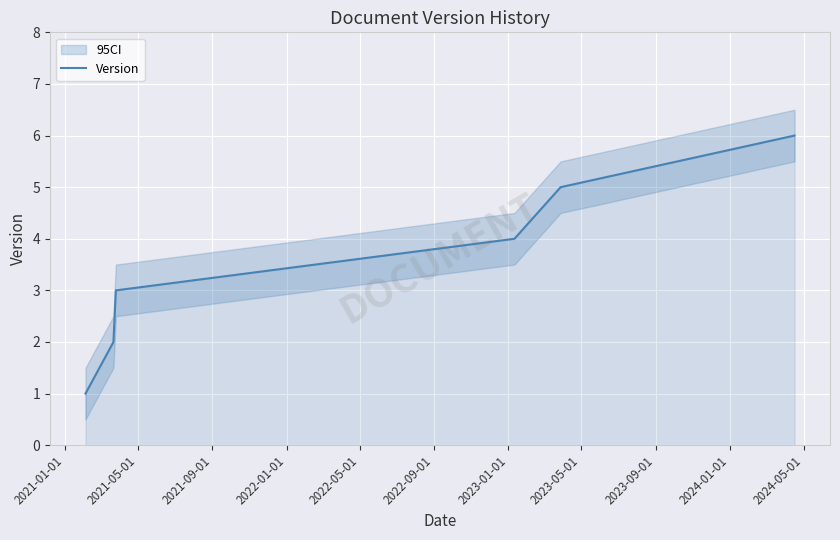

How many data points are above 4?

2